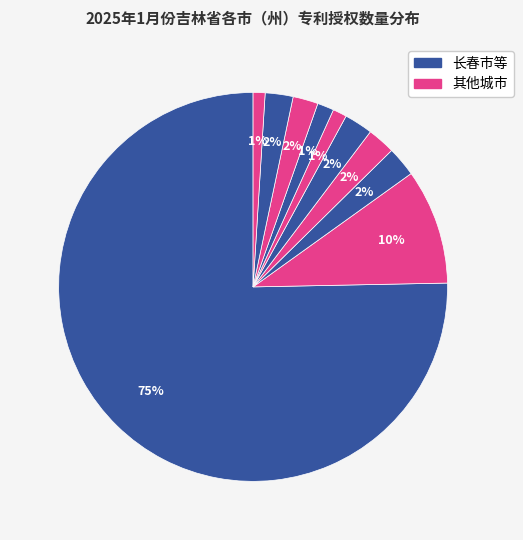

Which category has the biggest portion of the pie?

长春市